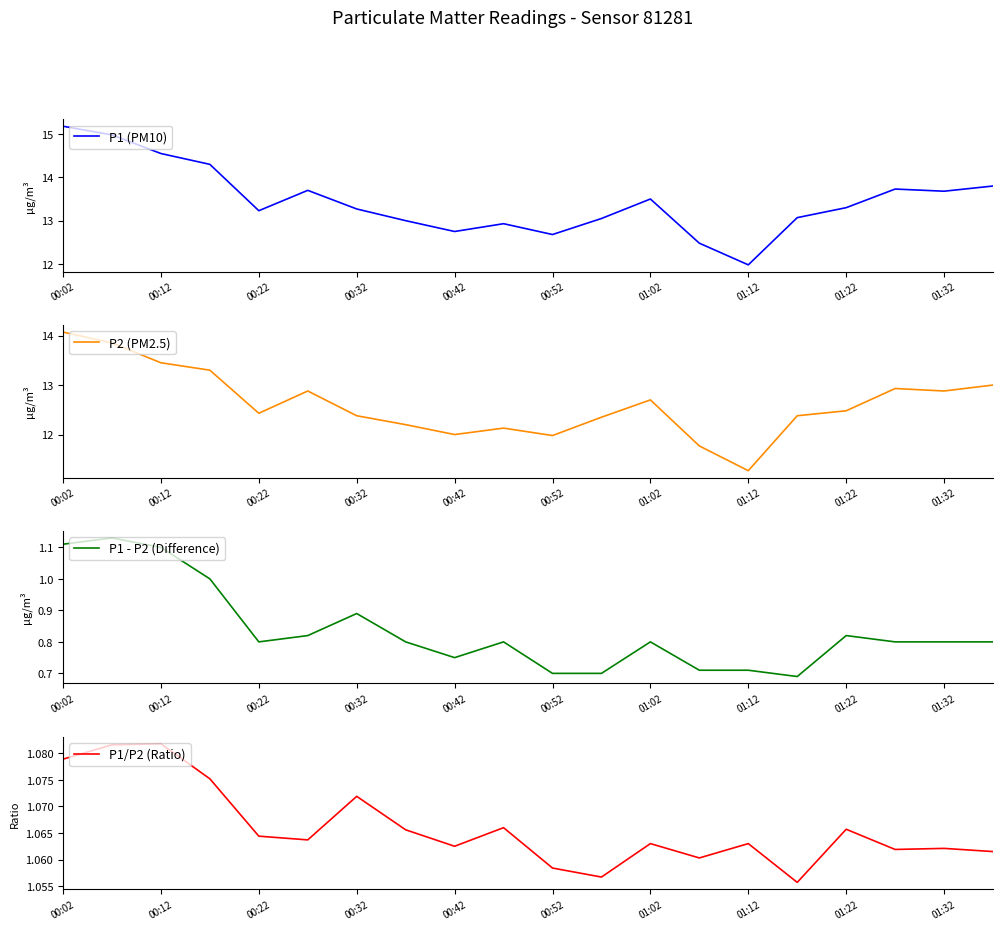

True or false: P1 (PM10) has more than 0 interior local peaks.

True